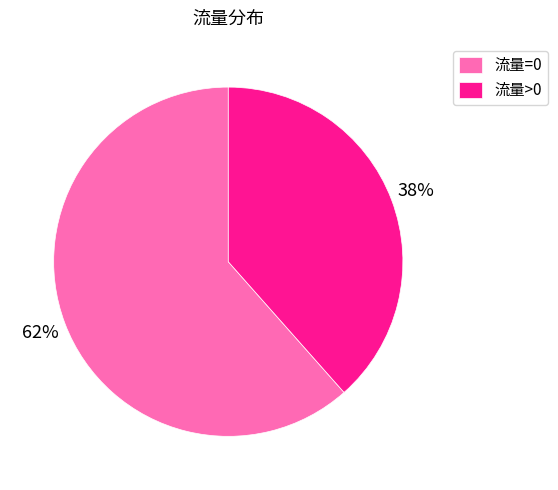

To the nearest percent, what is the average slice percentage?

50%